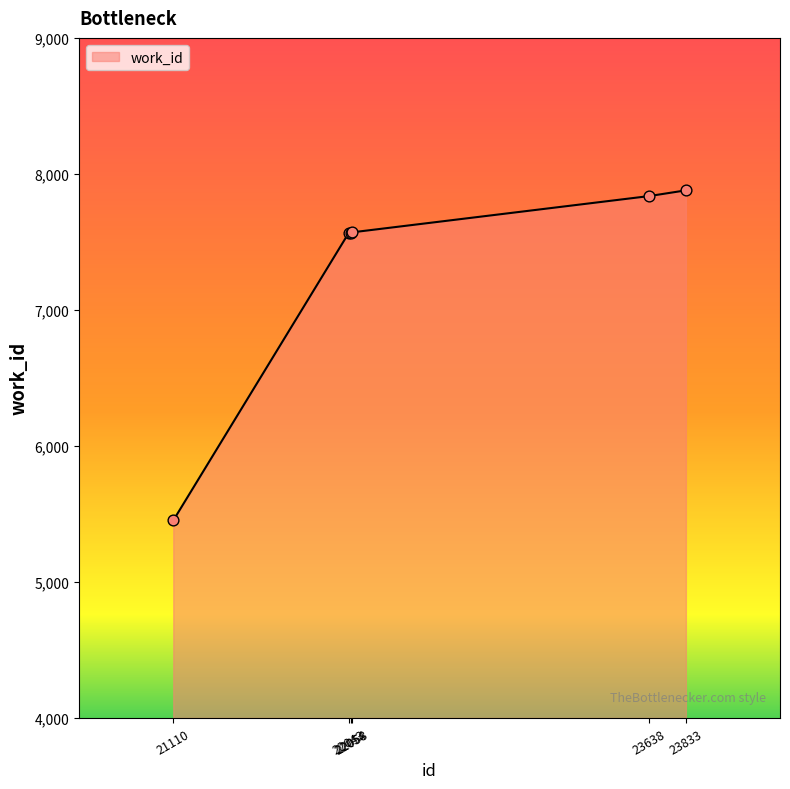

Which has a higher value, 23833 or 21110?

23833